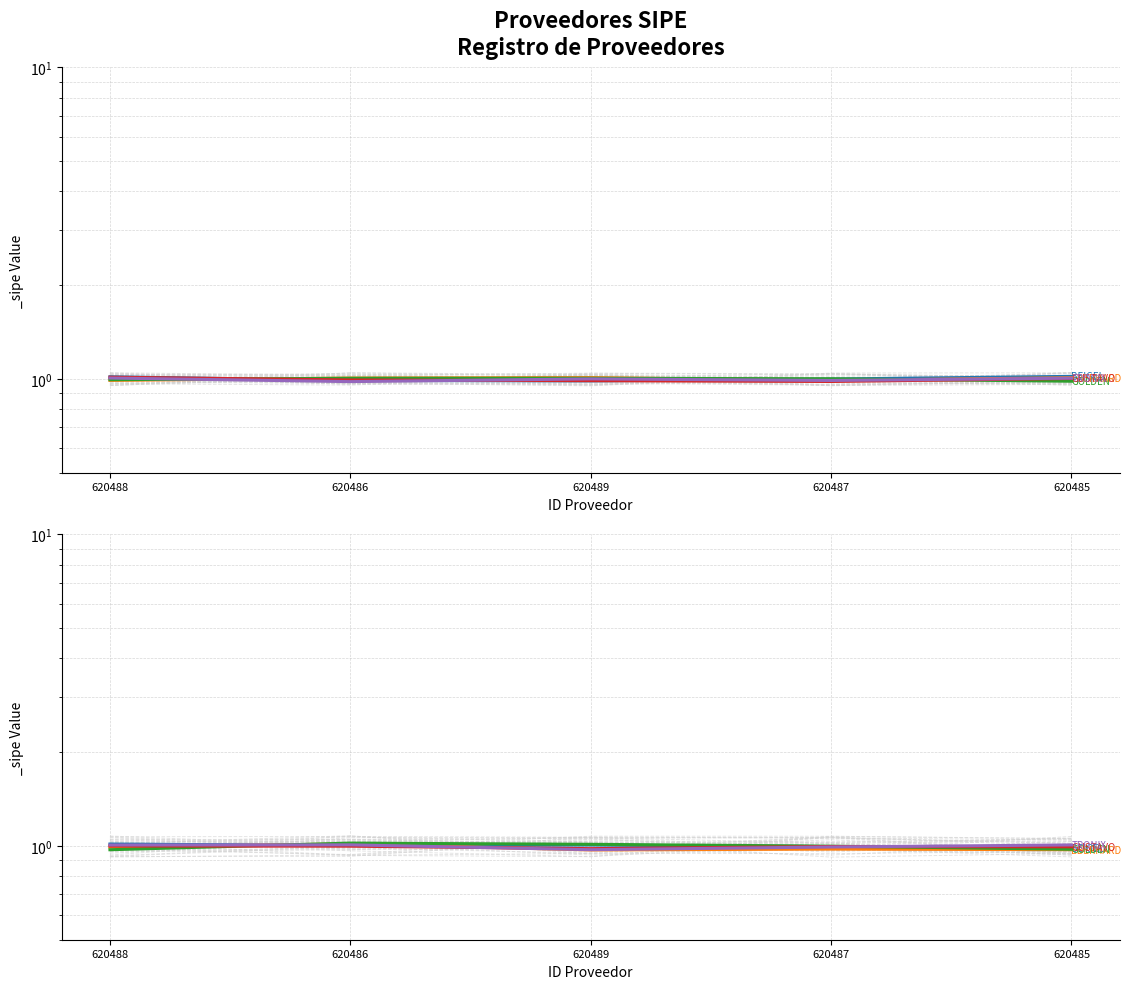

Which series ends up on top after the final intersection of TRONIX S.R.L. and GUSTAVO ALBERTO AQUINO ALFIERI?

TRONIX S.R.L.